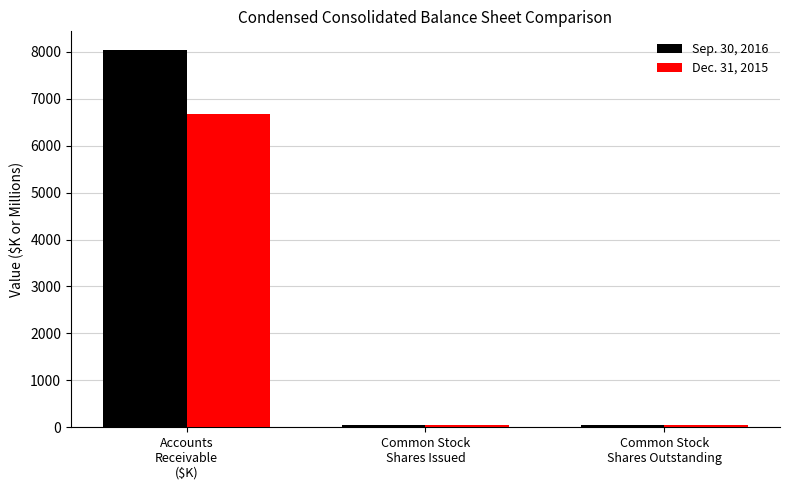

What value does the Dec. 31, 2015 series have at Common Stock
Shares Issued?

53.0